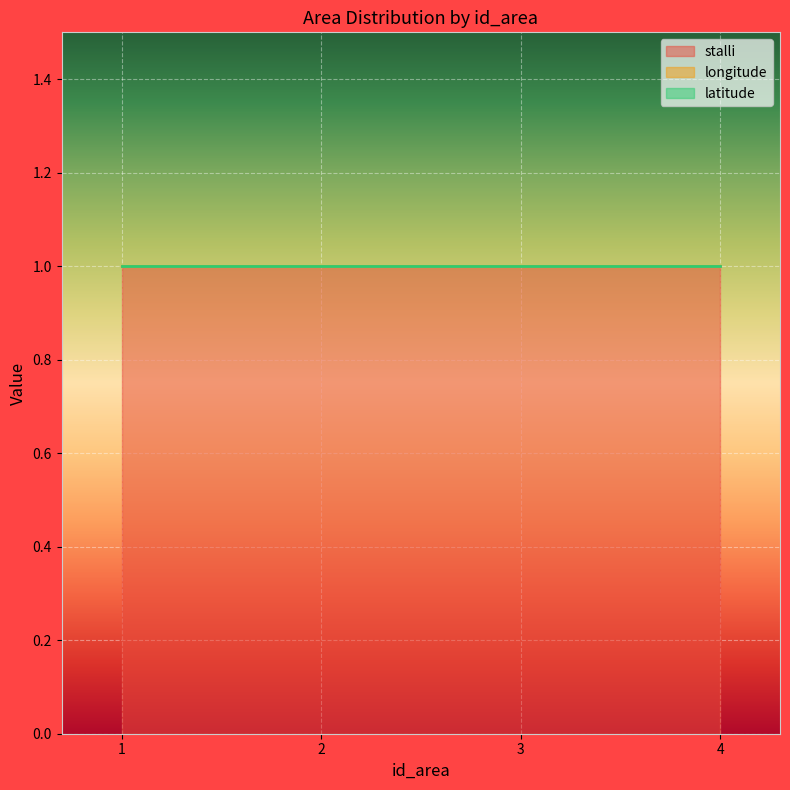

Where is stalli nearest to the value 1?

1